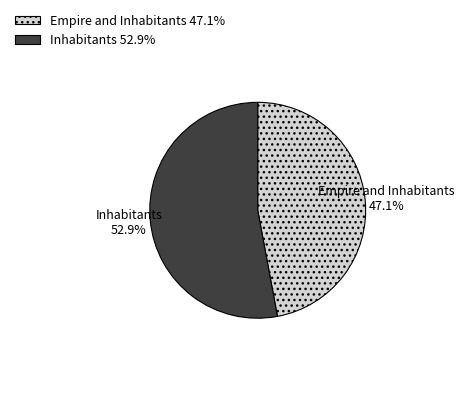

To the nearest percent, what is the difference between the Inhabitants and Empire and Inhabitants slice percentages?

6%